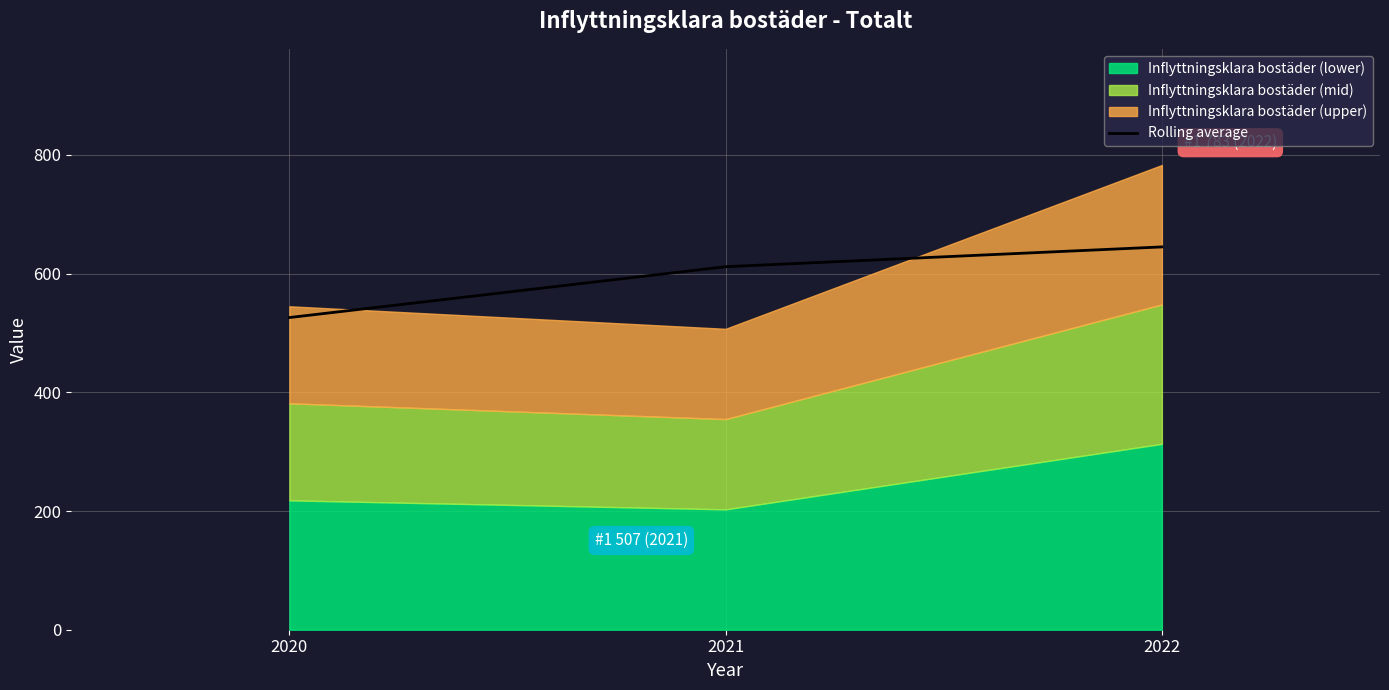

Approximately how many times larger is the value at 2020 compared to 2022?

0.8